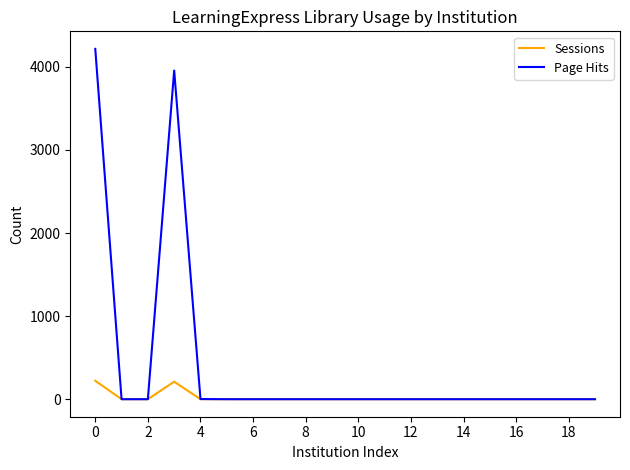

What is the maximum value shown in the chart?

4216